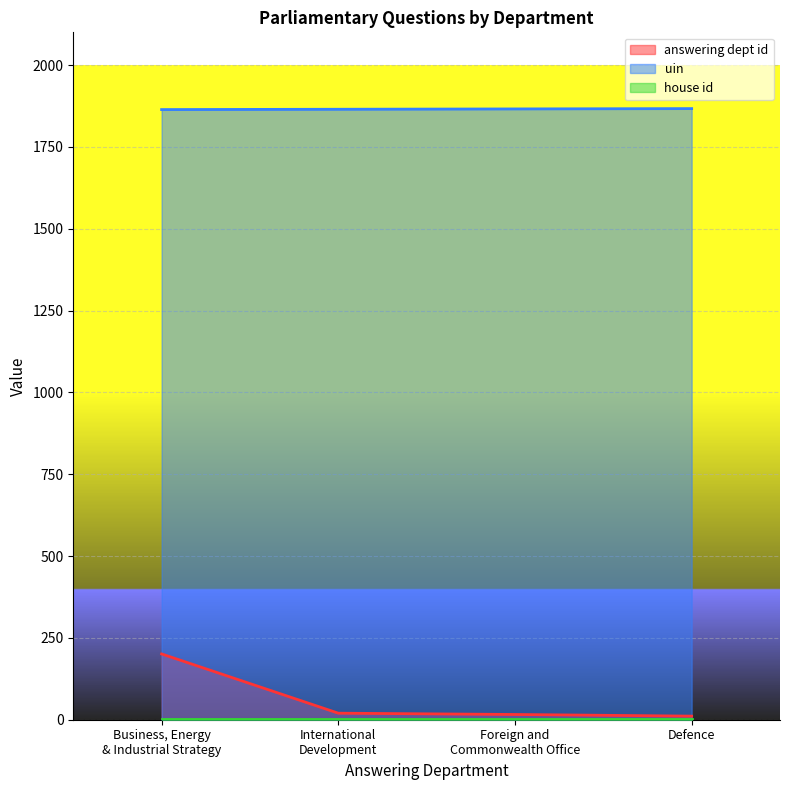

The uin series shows 1867 at Defence. True or false?

True